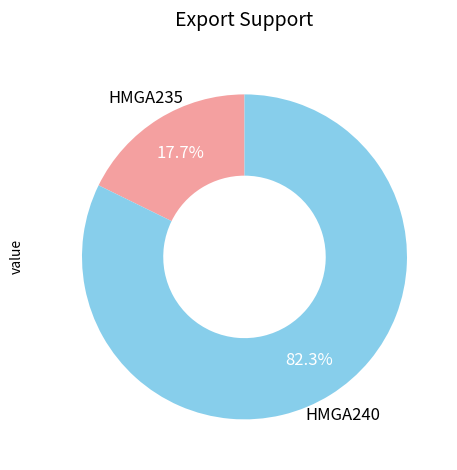

How many slices are in this pie chart?

2